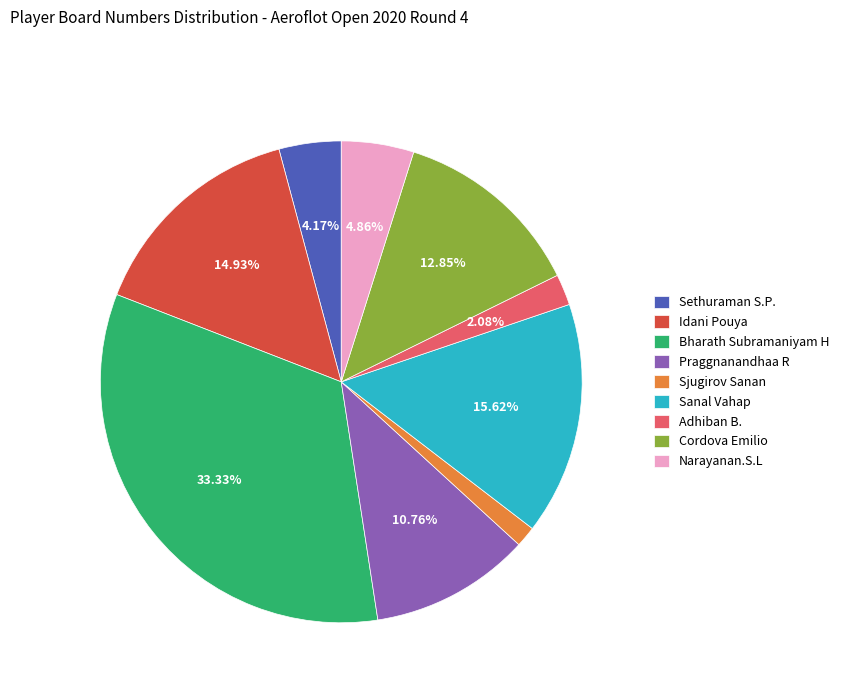

Is the sum of Cordova Emilio and Idani Pouya greater than half?

No